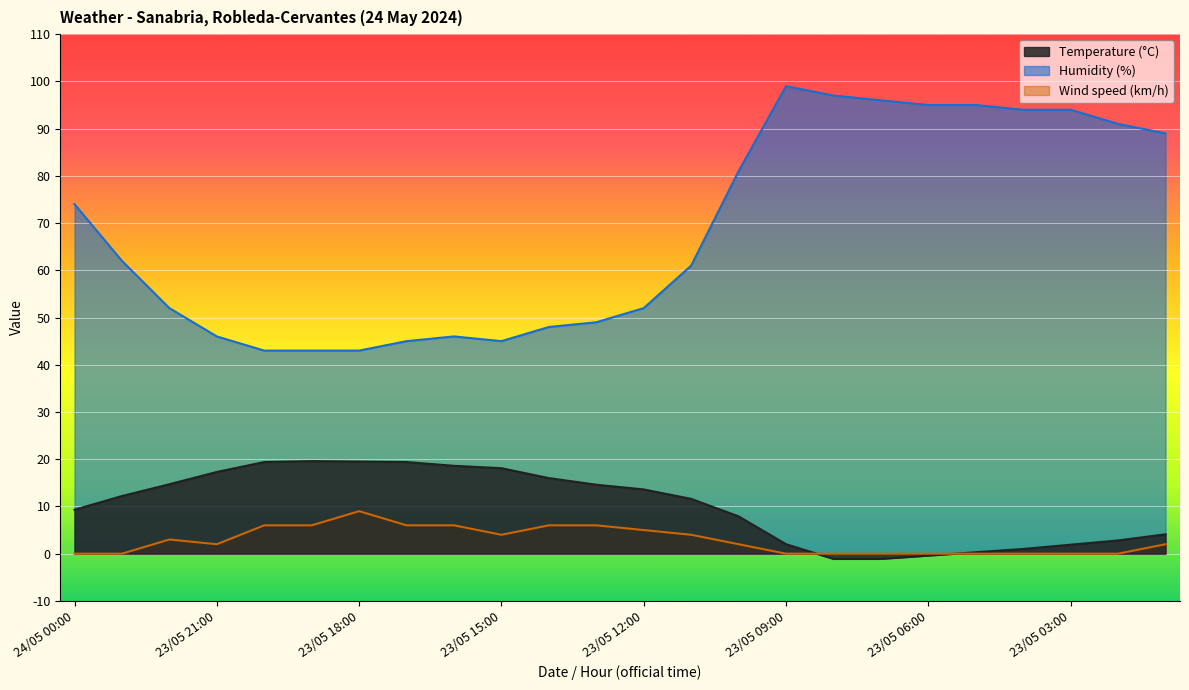

Is it true that Temperature (°C) equals 17.5 at 23/05 11:00?

False